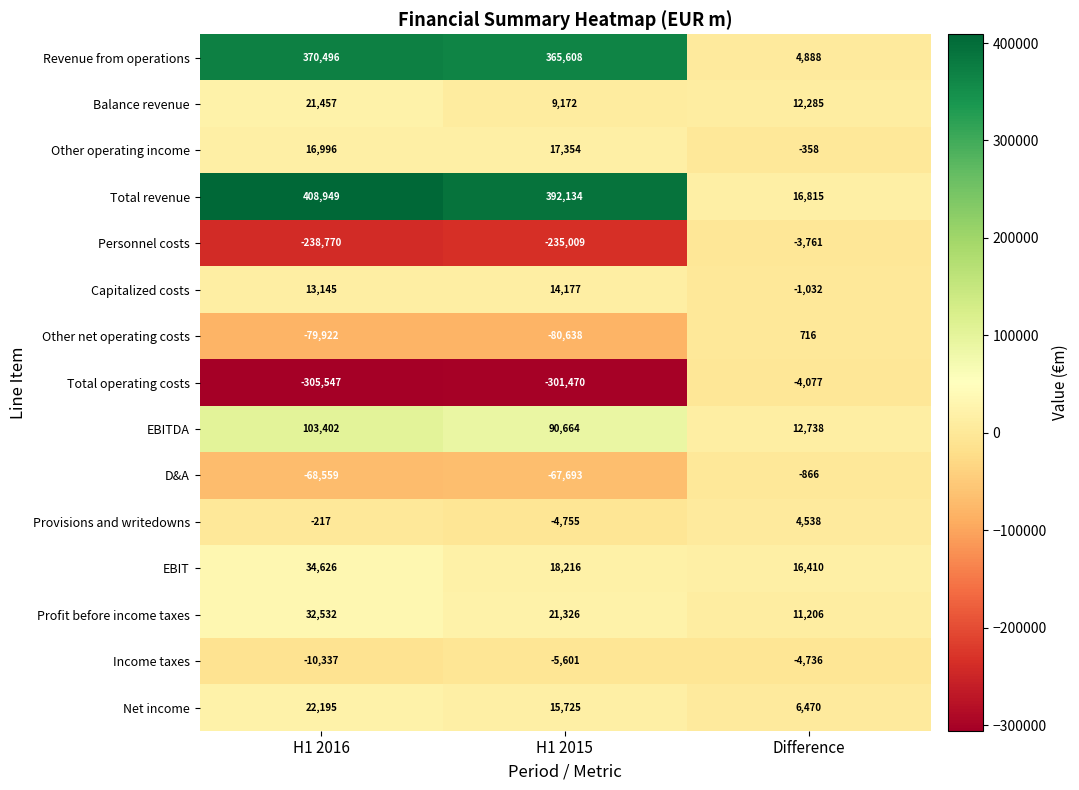

Which series has the largest total across all categories?

Total revenue